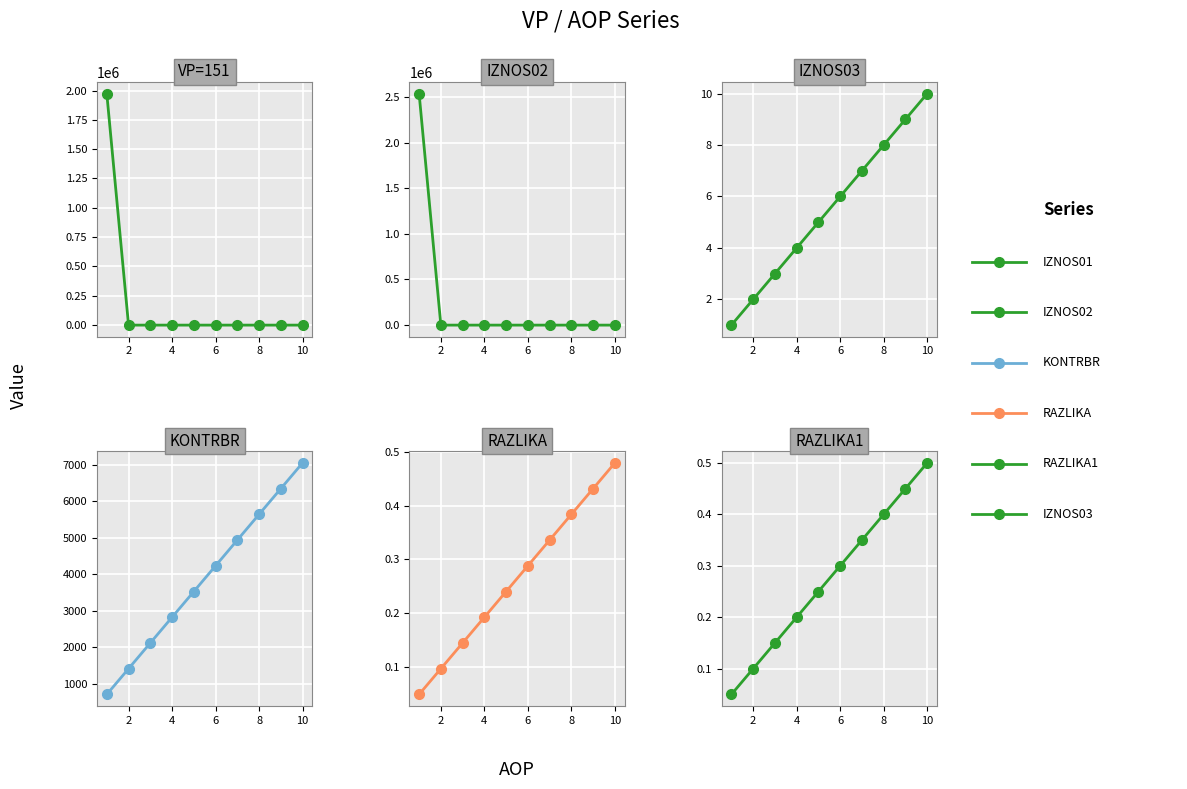

At how many categories does at least one series exceed 724628?

1